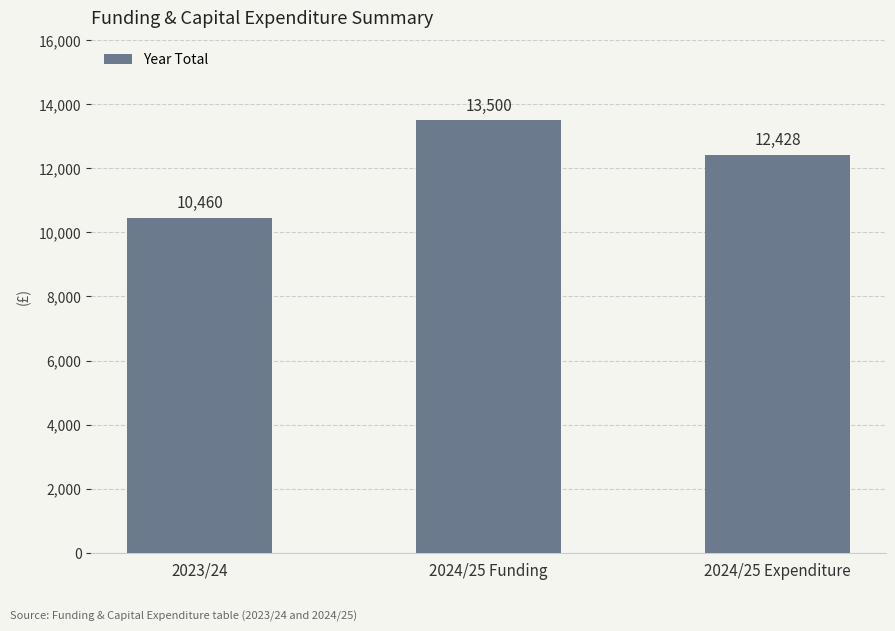

What is the average value?

12129